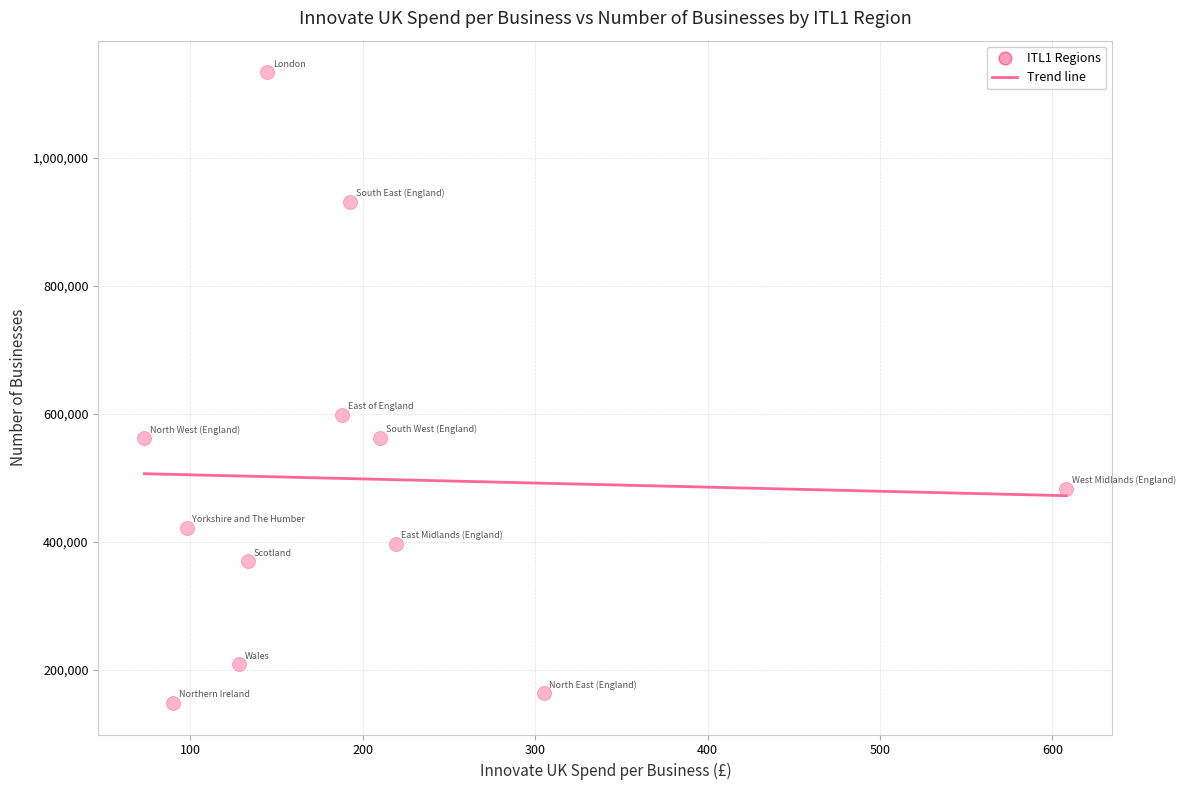

What is the average Y value?

498376